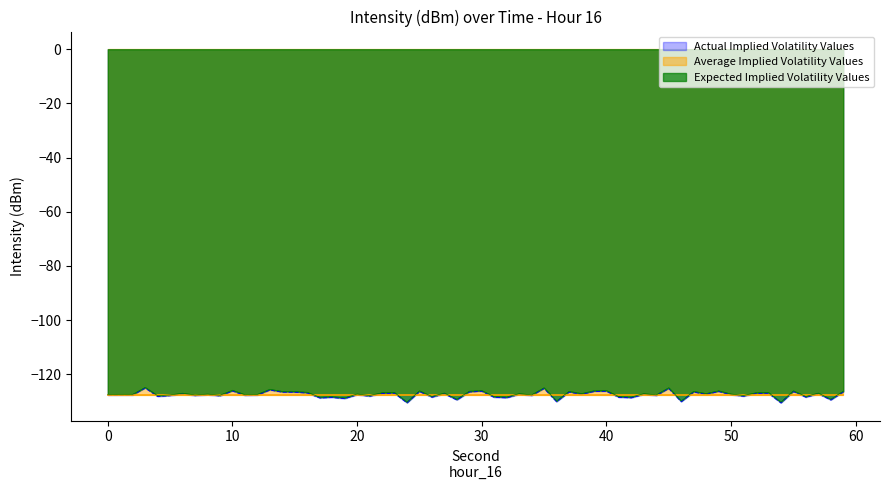

What is the minimum value for Actual Implied Volatility Values?

-130.6